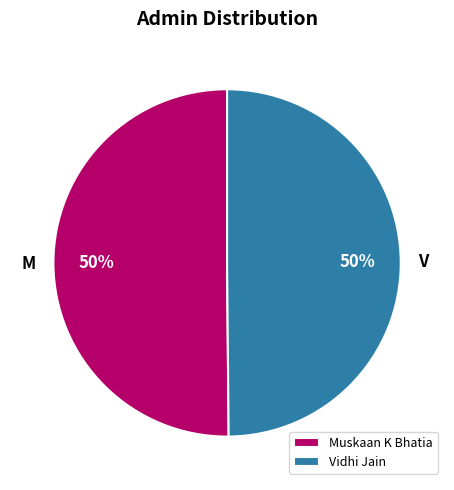

To the nearest percent, what portion does Vidhi Jain represent?

50%